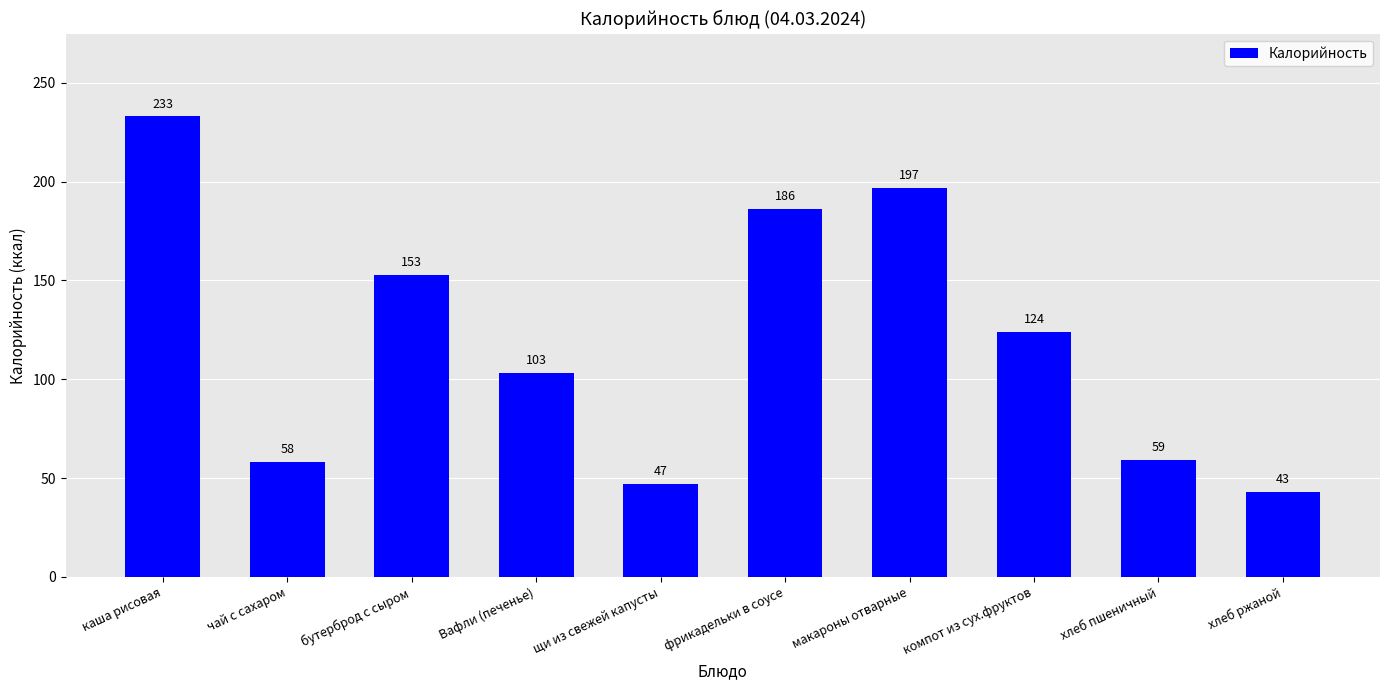

Where does the data first go above 124?

каша рисовая